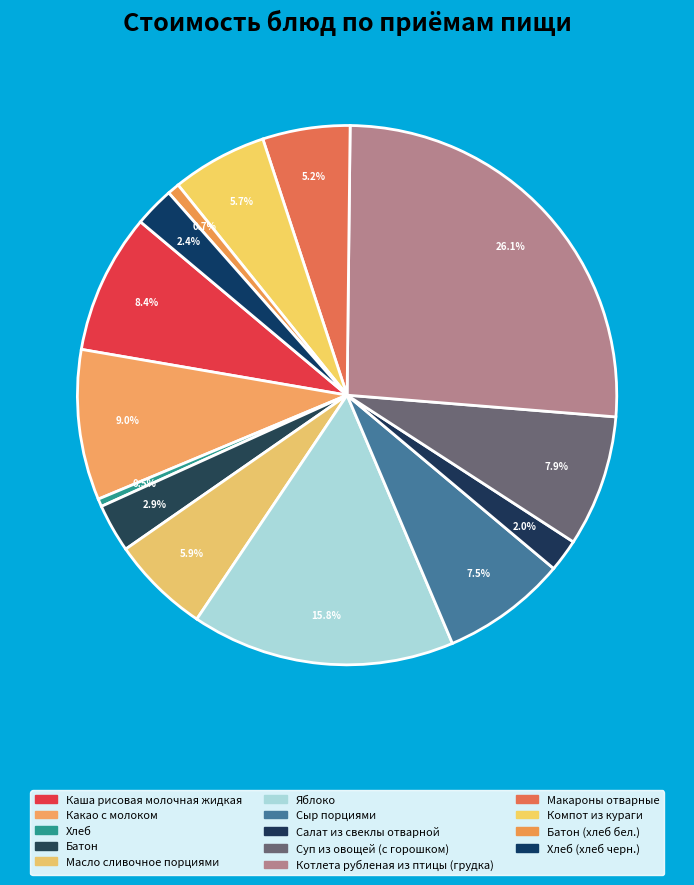

How many slices are in this pie chart?

14